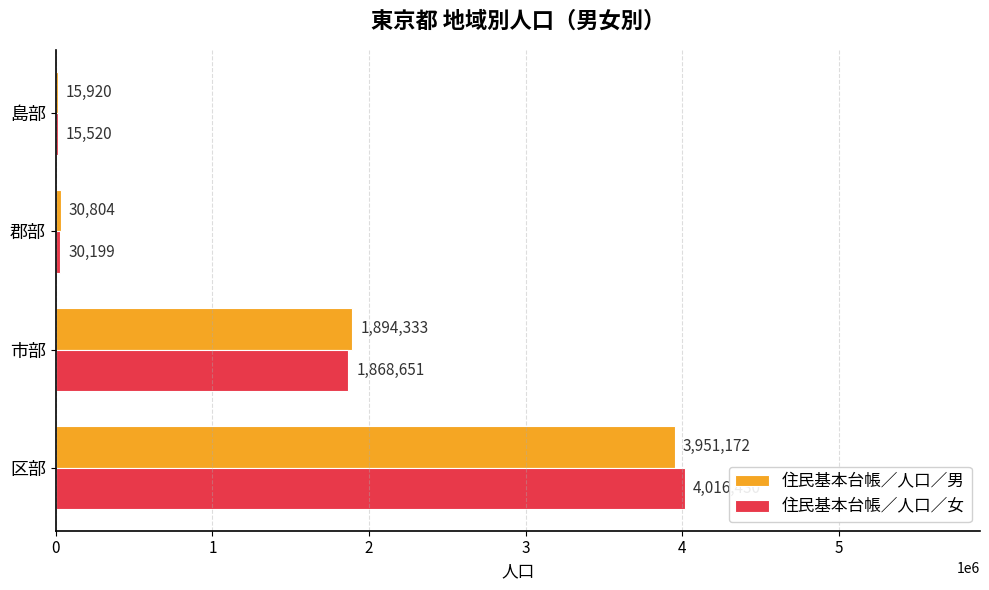

Which series has the largest total across all categories?

住民基本台帳／人口／女